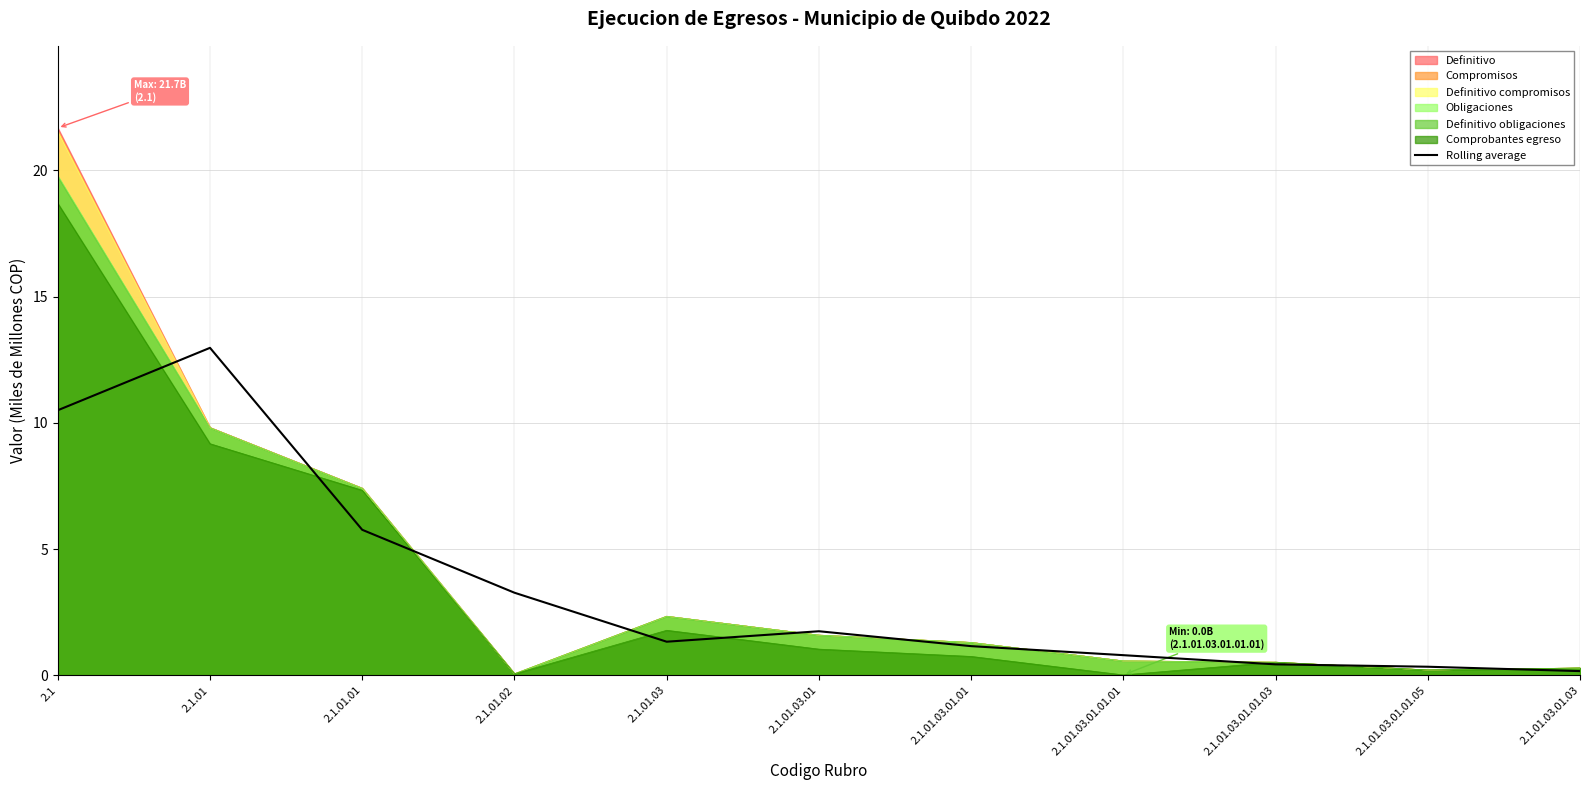

The chart shows a value of 0.8 at 2.1.01.03.01.01.01. True or false?

True